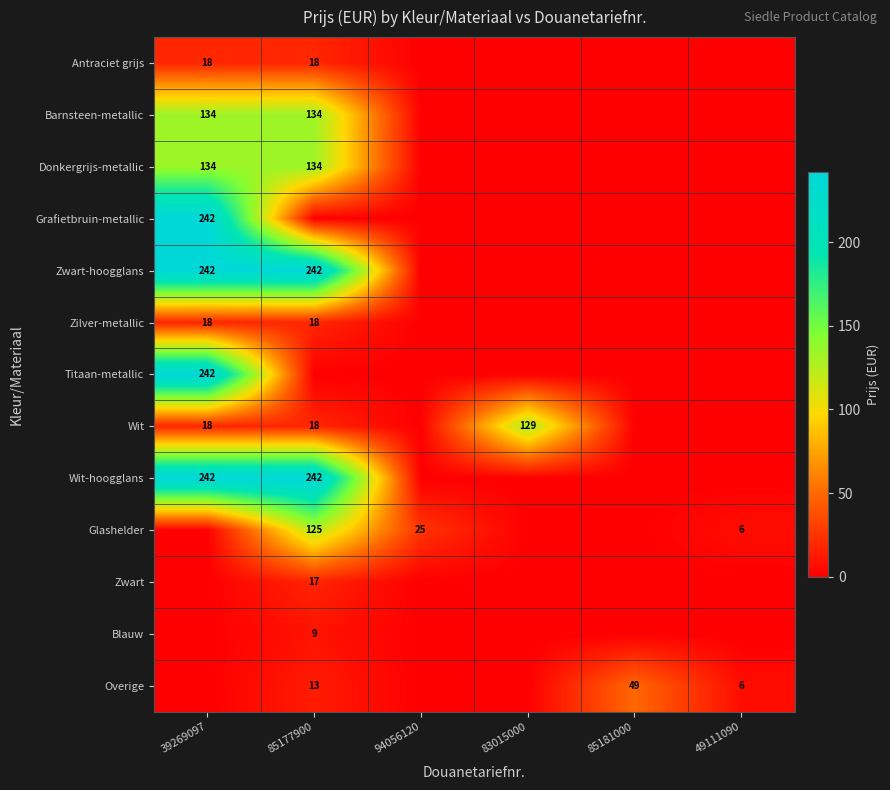

Is the value of Zwart at 39269097 greater than the value of Donkergrijs-metallic at 83015000?

No